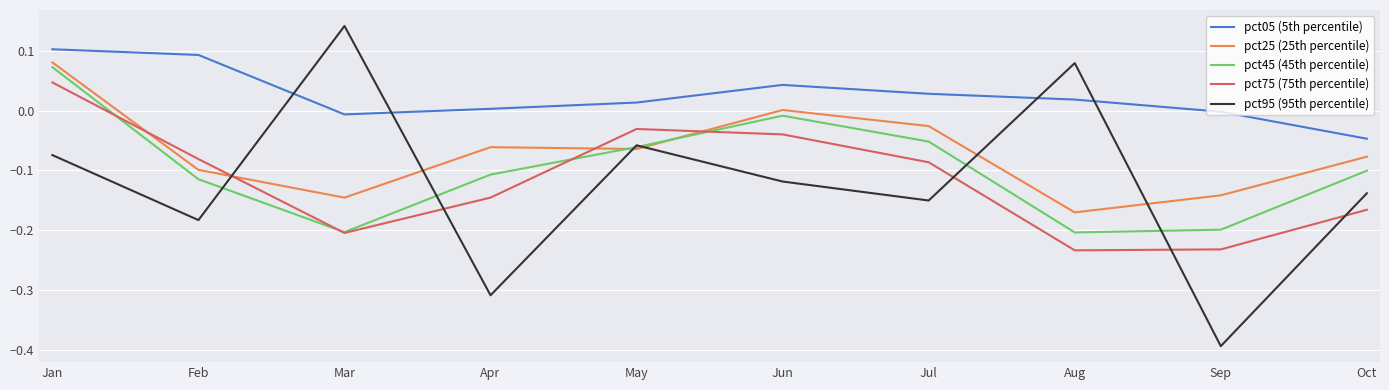

At which label does pct25 (25th percentile) first exceed 0?

Jan